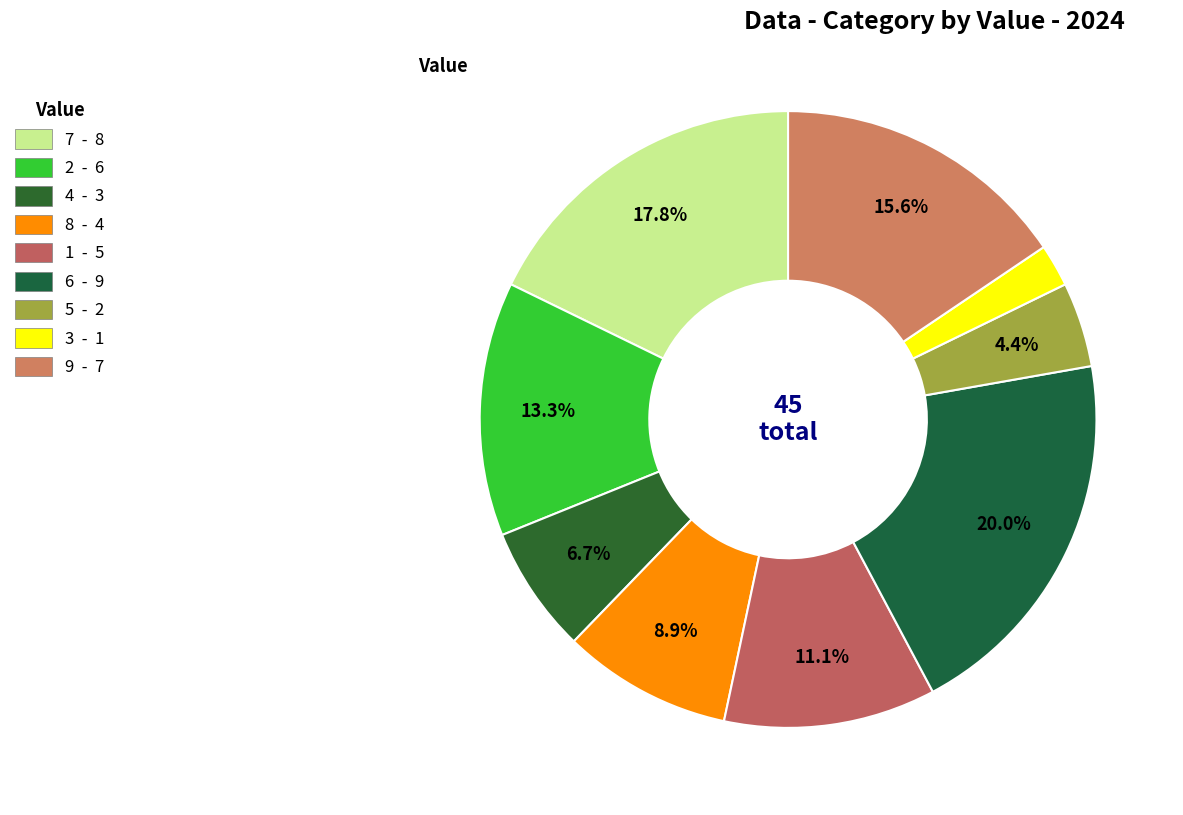

What is the smallest slice in the pie chart?

3